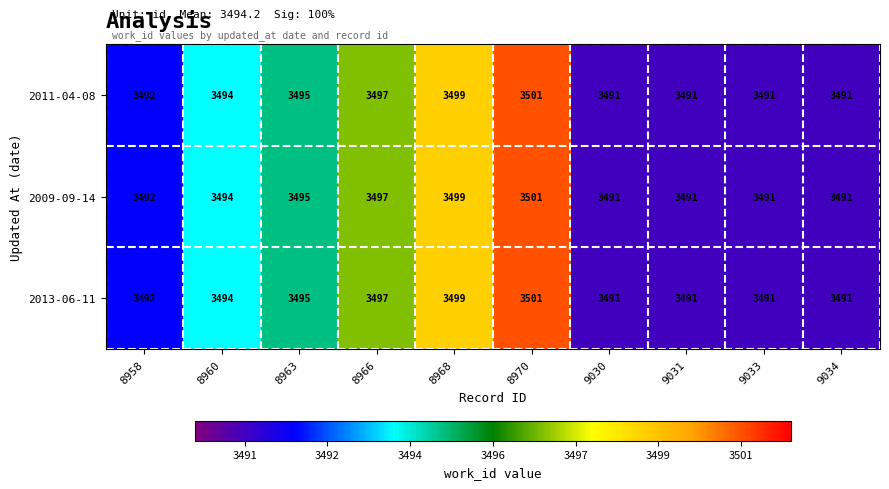

Reading right to left, extract all data points from this chart.

2011-04-08: 9034=3491	9033=3491	9031=3491	9030=3491	8970=3501	8968=3499	8966=3497	8963=3495	8960=3494	8958=3492
2009-09-14: 9034=3491	9033=3491	9031=3491	9030=3491	8970=3501	8968=3499	8966=3497	8963=3495	8960=3494	8958=3492
2013-06-11: 9034=3491	9033=3491	9031=3491	9030=3491	8970=3501	8968=3499	8966=3497	8963=3495	8960=3494	8958=3492